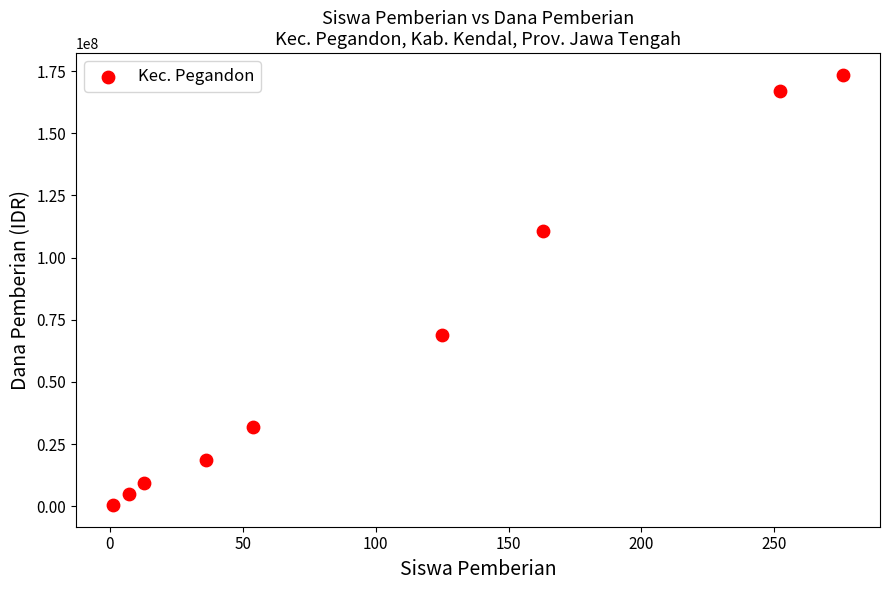

What Y value in the scatter plot is closest to 87000000?

69000000